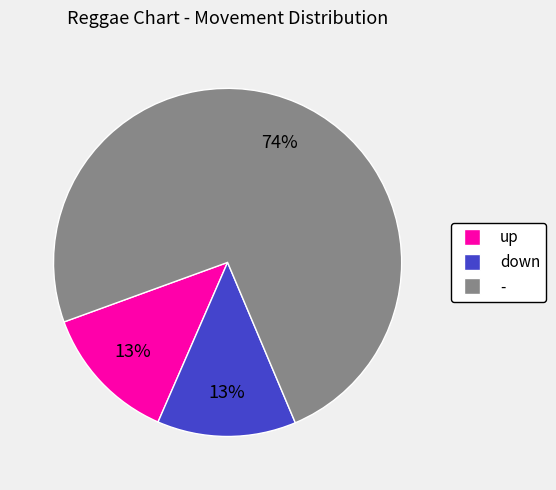

Approximately how many times larger is the value at down compared to up?

1.0